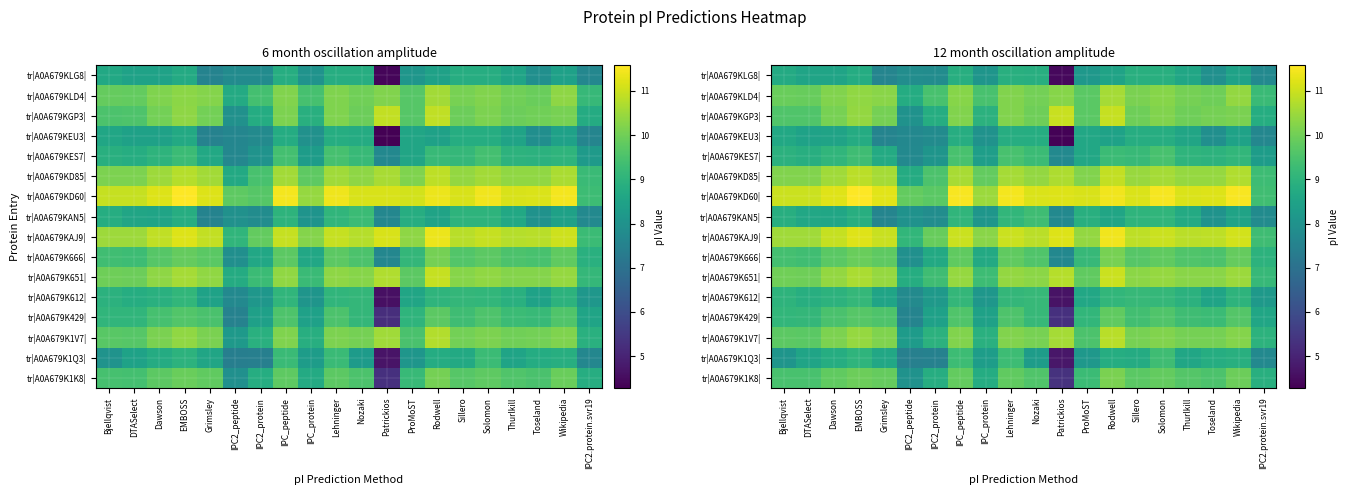

What is the difference between the highest and lowest values at IPC_protein?

2.5